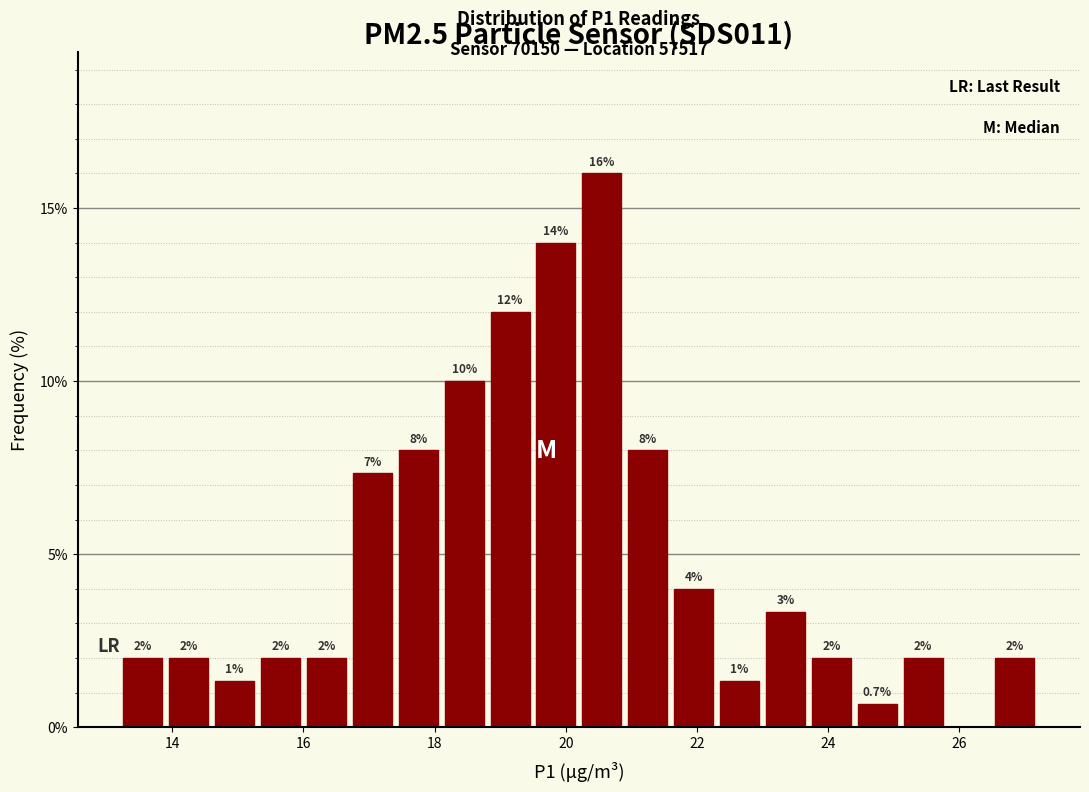

Around what value on the x-axis is the tallest bar? Give the approximate position of its centre, as read against the axis.

20.6